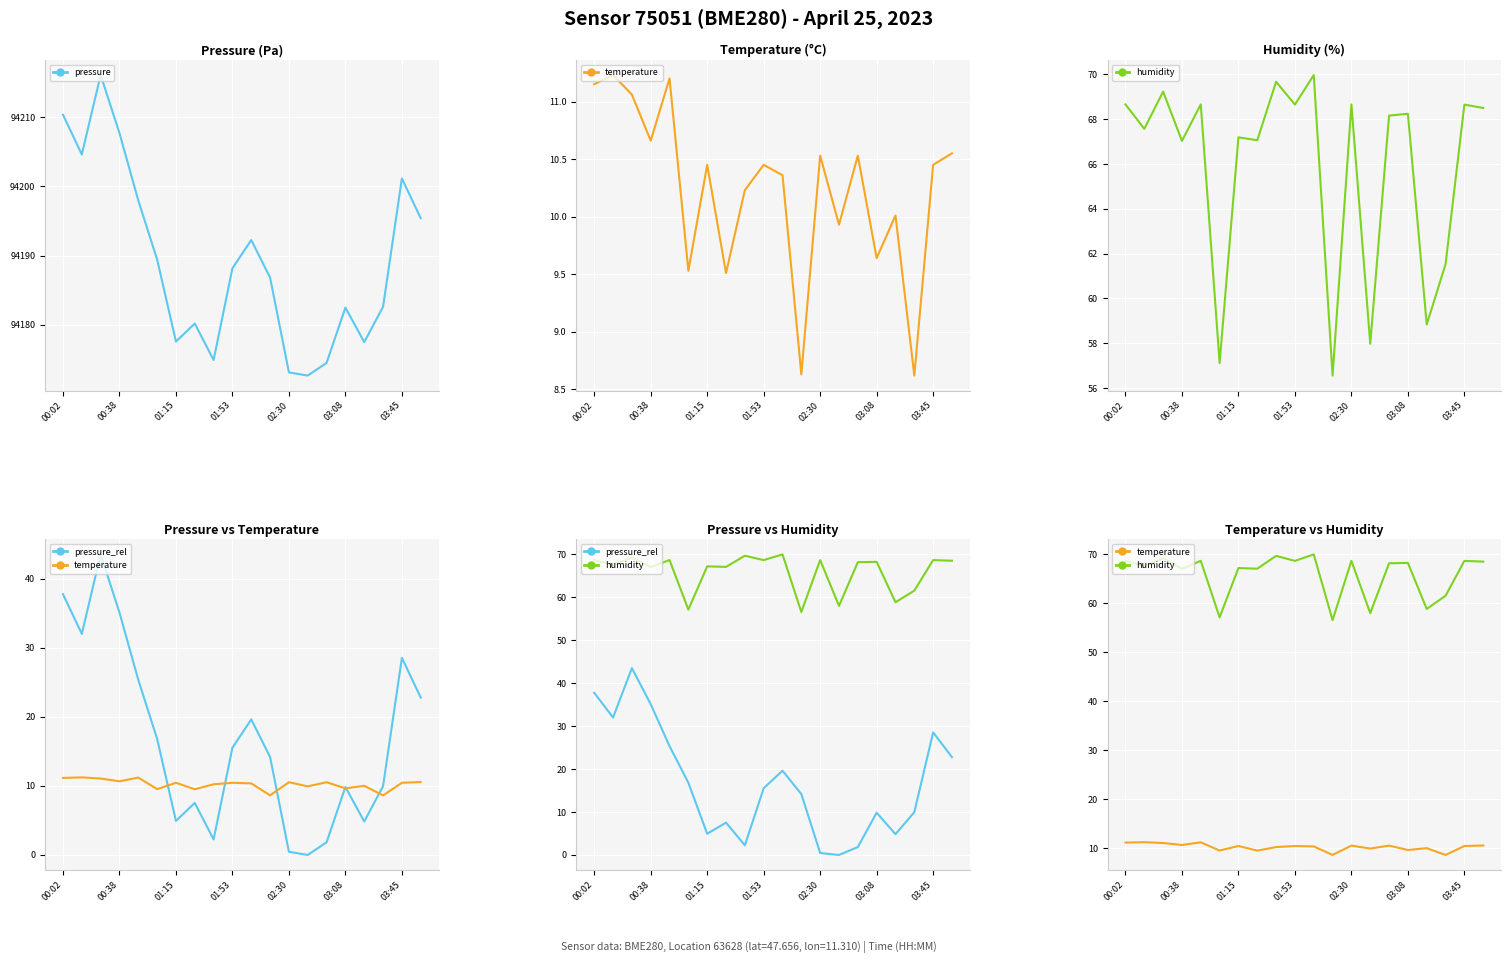

Between 8 and 17, which series saw the biggest shift?

humidity